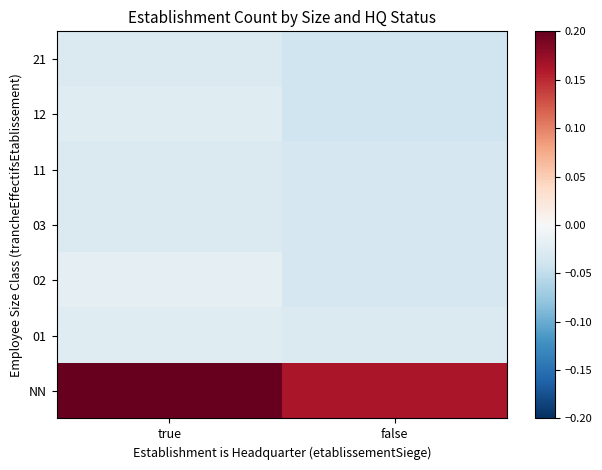

Count the number of data series in this chart.

7